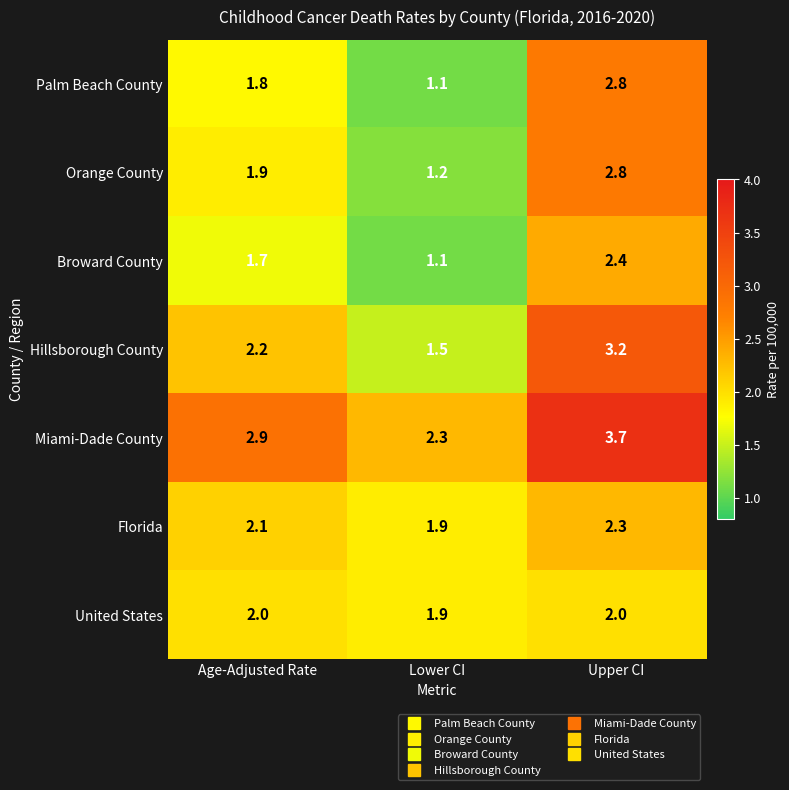

What is the spread (max minus min) of values at Age-Adjusted Rate?

1.2